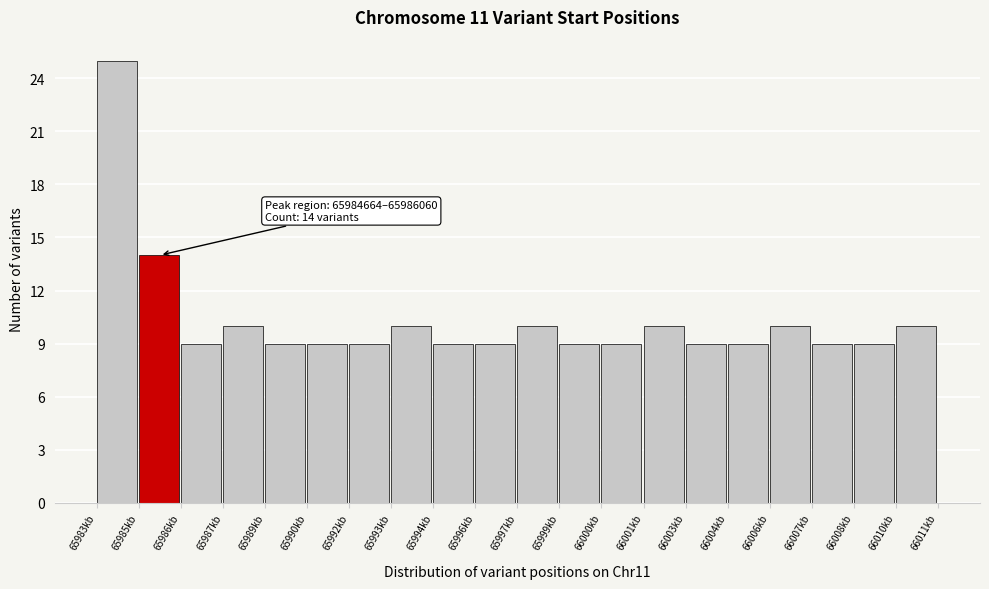

Reading left to right, what are all the values shown in this chart?

25	14	9	10	9	9	9	10	9	9	10	9	9	10	9	9	10	9	9	10